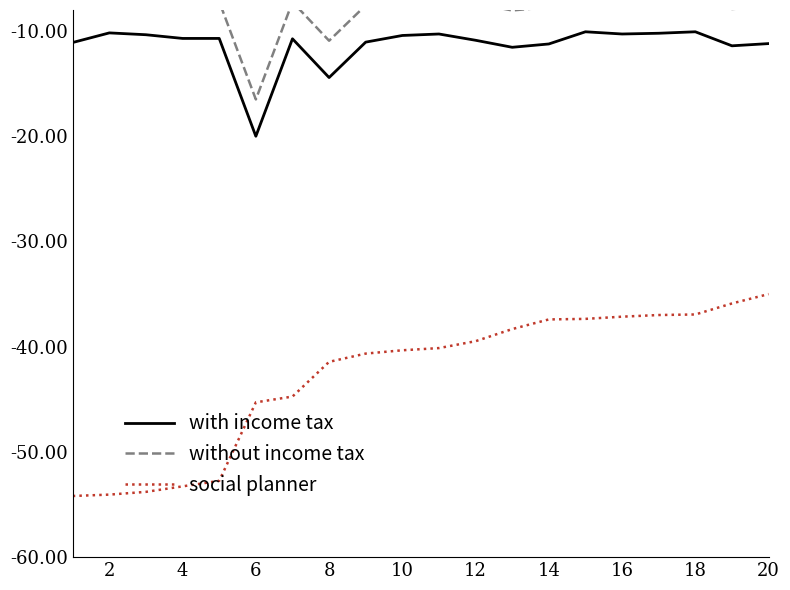

The social planner series shows -17.8 at 16. True or false?

False